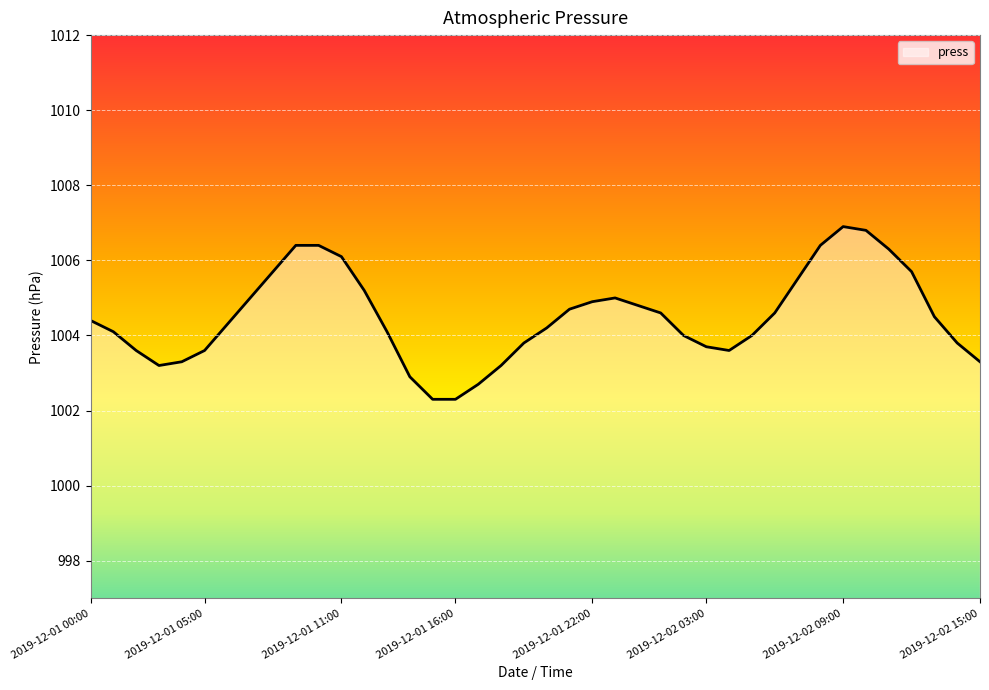

What is the average value?

1004.5